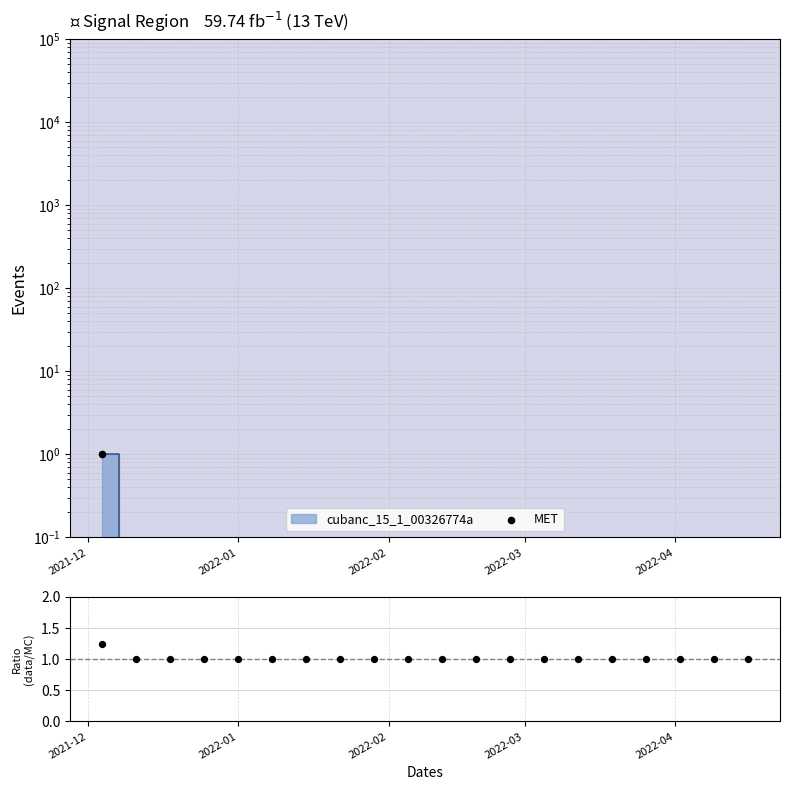

Between 2022-02-19 and 2022-01-08, which is larger?

2022-02-19